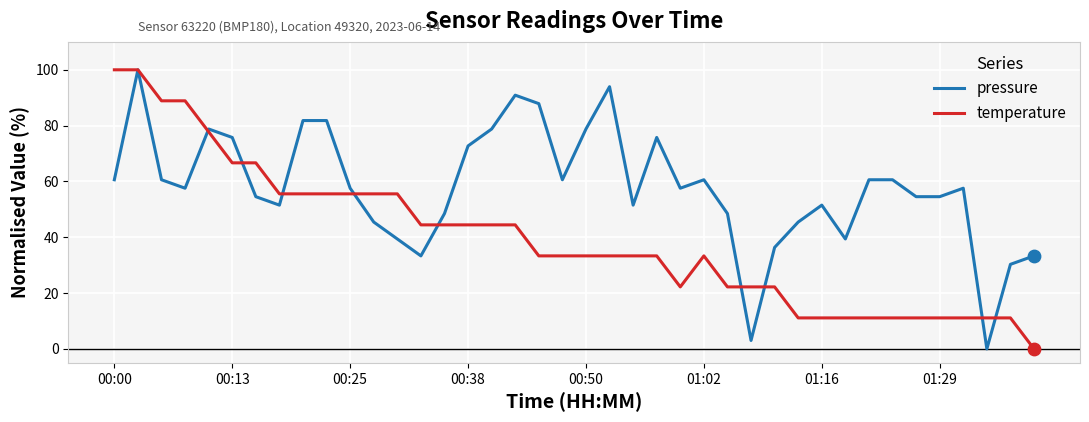

Rank the series by their average value, from highest to lowest.

pressure, temperature